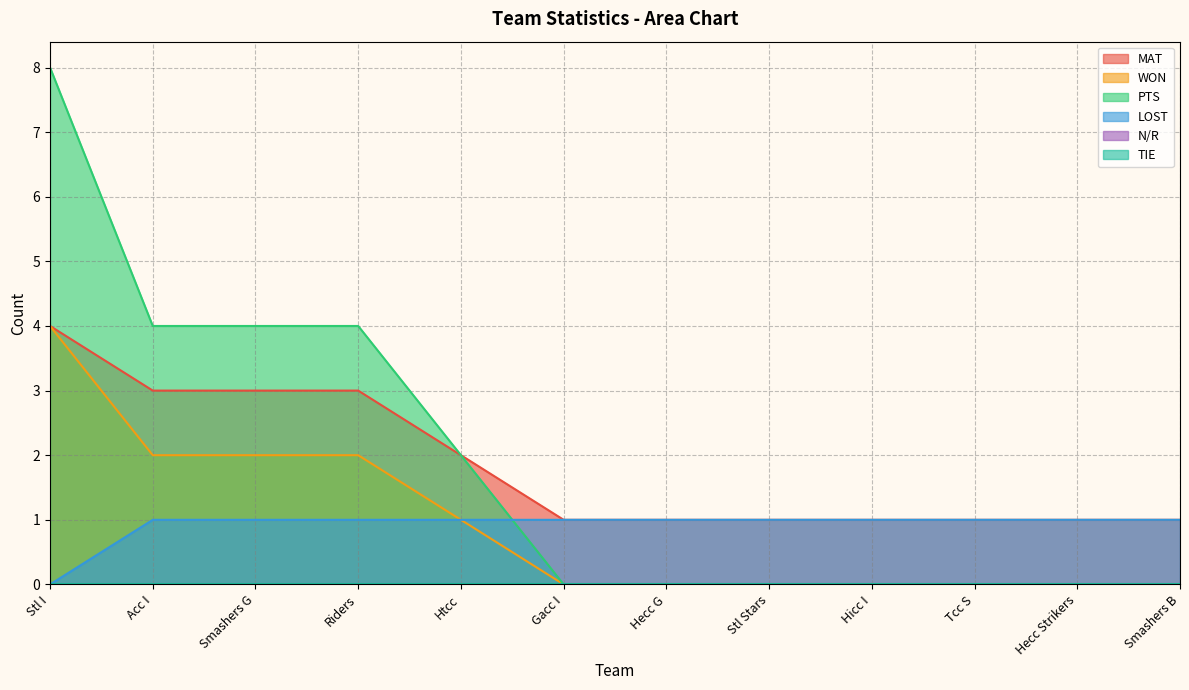

What is the difference between the WON values at Smashers G and Stl I?

2